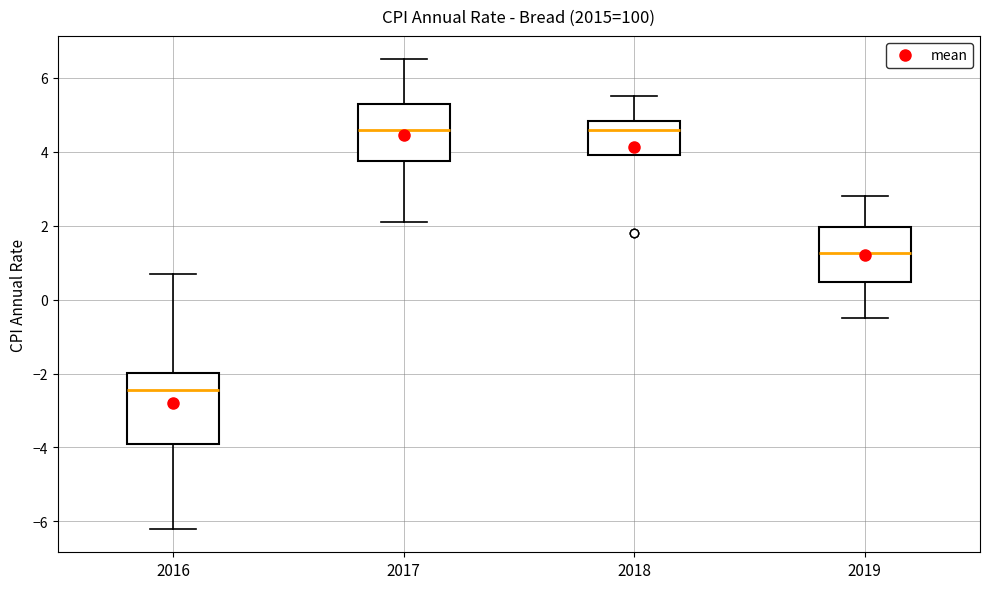

Reading left to right, read every box against the y-axis: the position of its median line, the range the box covers, and the ends of its whiskers. The values are not printed on the chart, so give them approximately, as read against the axis.

2016: median -2.4, box -3.8 to -2.0, whiskers -6.2 to 0.8
2017: median 4.6, box 3.8 to 5.4, whiskers 2.2 to 6.6
2018: median 4.6, box 4.0 to 4.8, whiskers 4.0 to 5.6
2019: median 1.2, box 0.4 to 2.0, whiskers -0.4 to 2.8